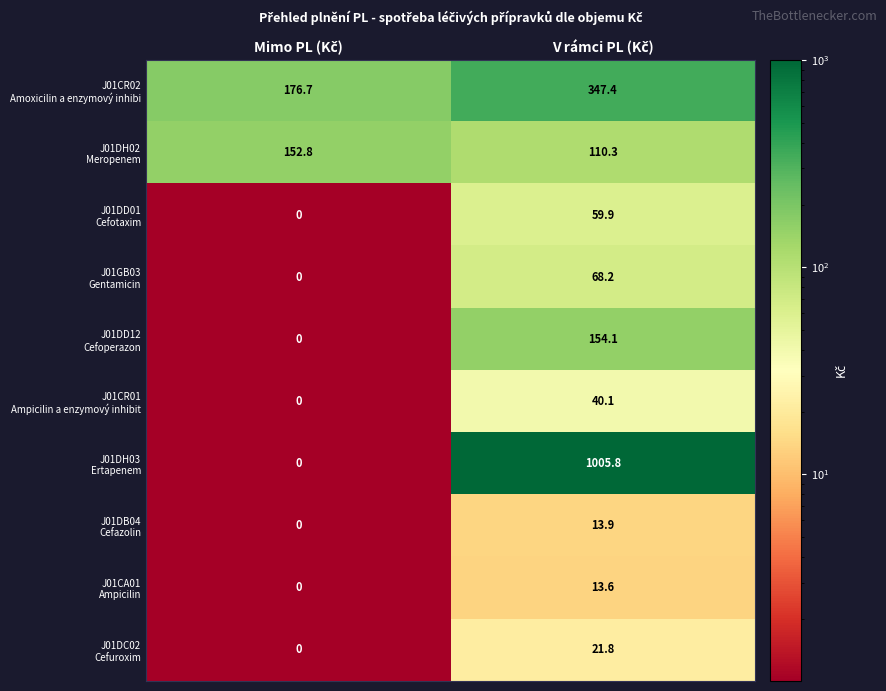

Count the number of categories in the chart.

2